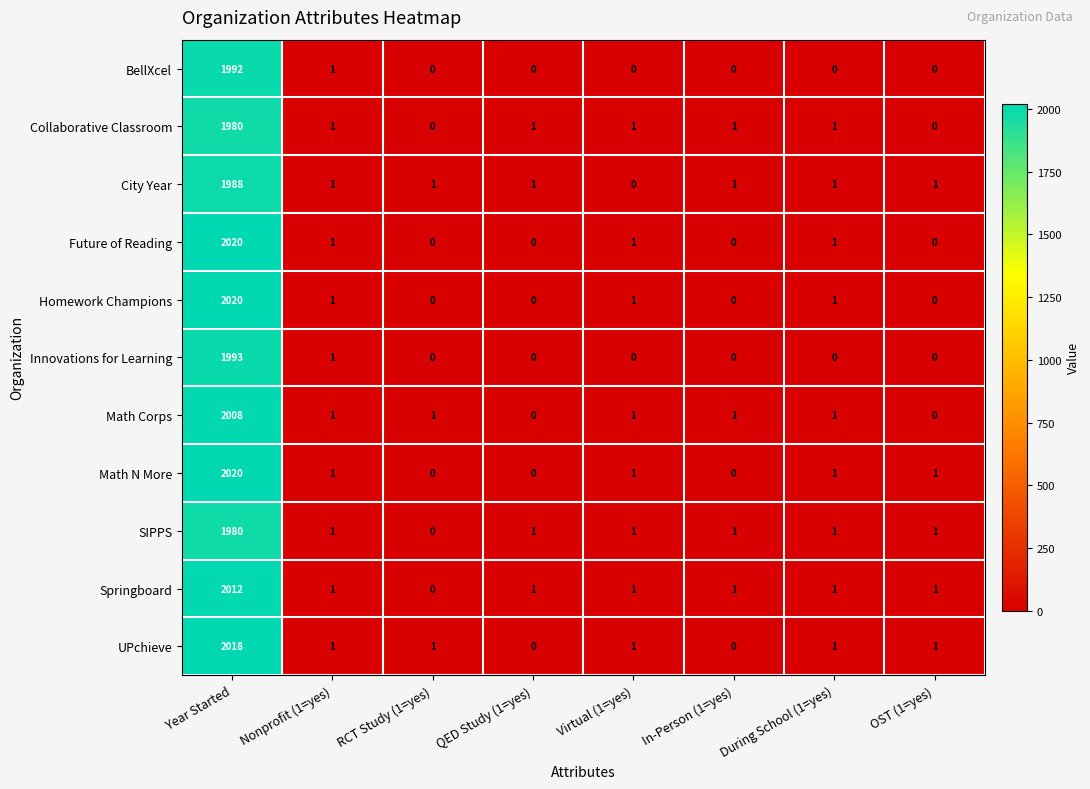

What is the highest value of the Math Corps series?

2008